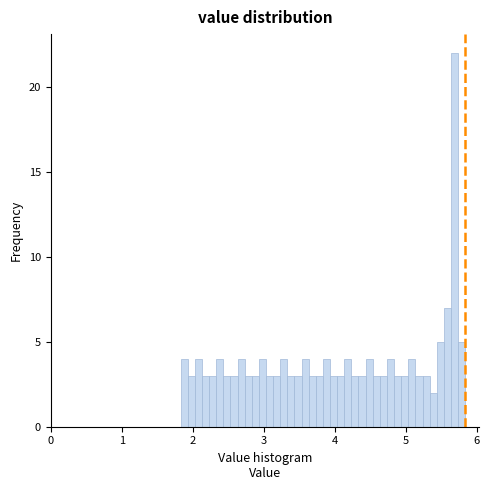

Around what value on the x-axis is the tallest bar? Give the approximate position of its centre, as read against the axis.

5.7